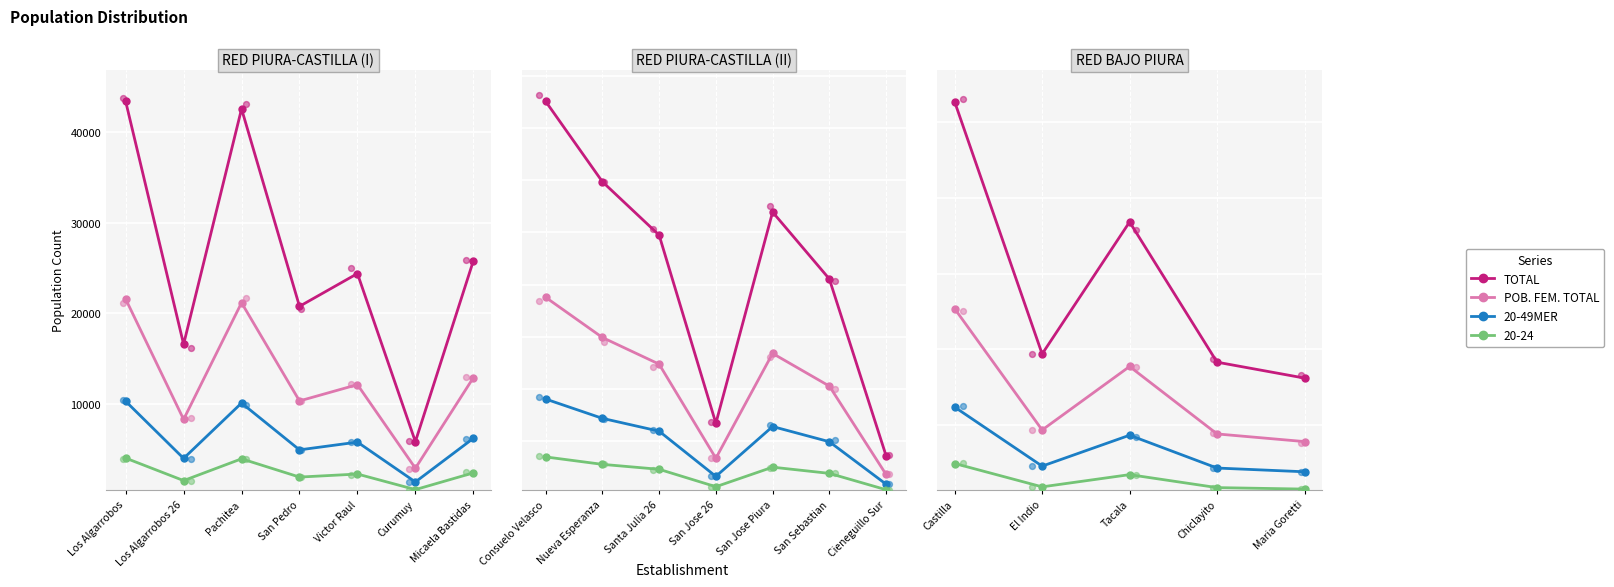

Which series reaches the maximum Y coordinate?

TOTAL